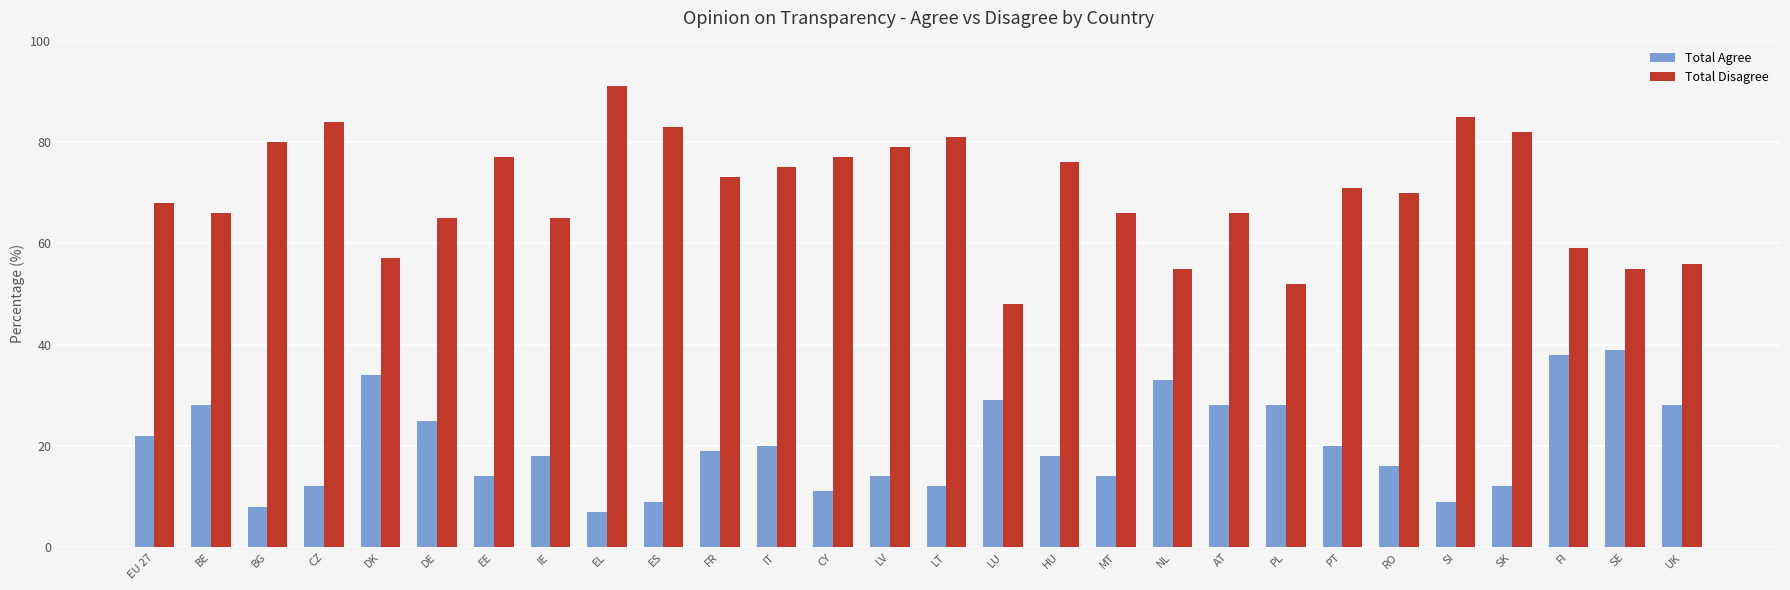

What is the label of the 5th bar from the left?

DK